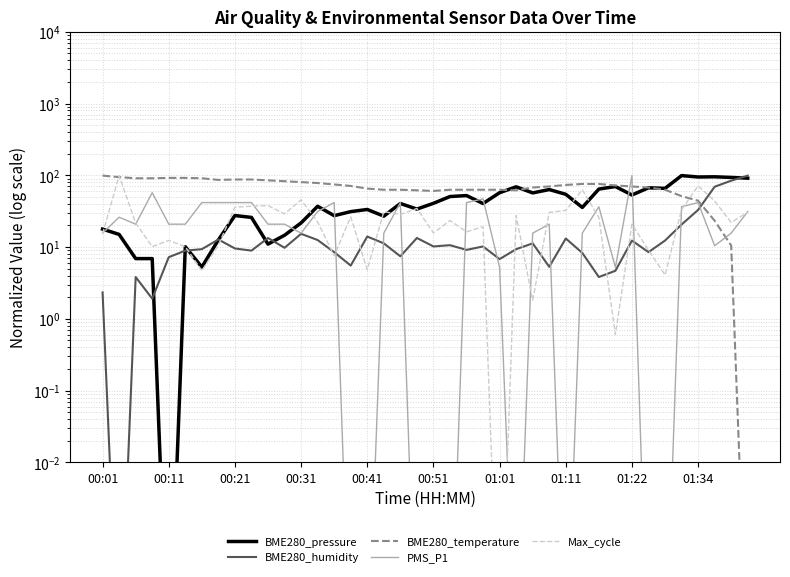

What is the sum of all BME280_temperature values?

2773.2